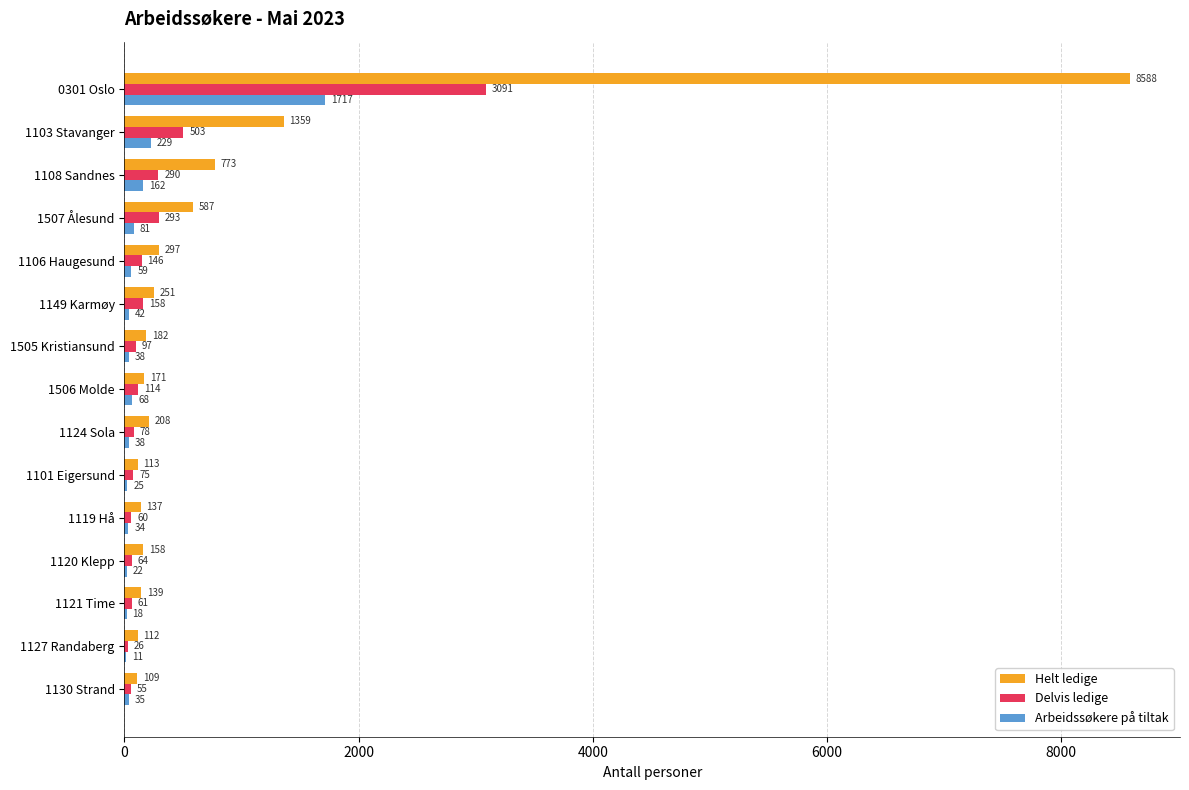

What is the total value across all series at 1120 Klepp?

244